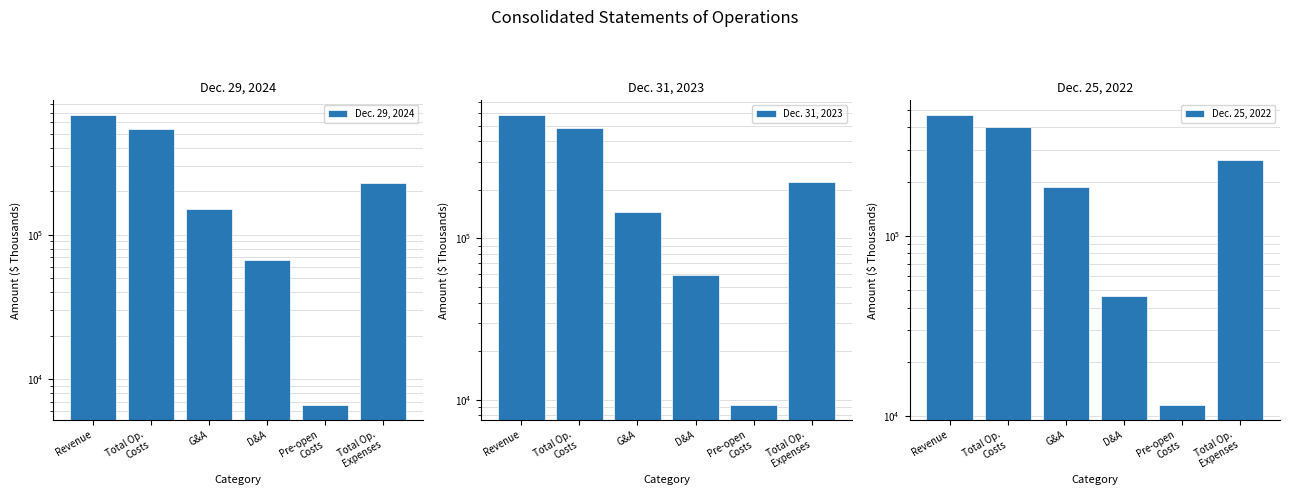

At which category is the sum across all series the highest?

Revenue